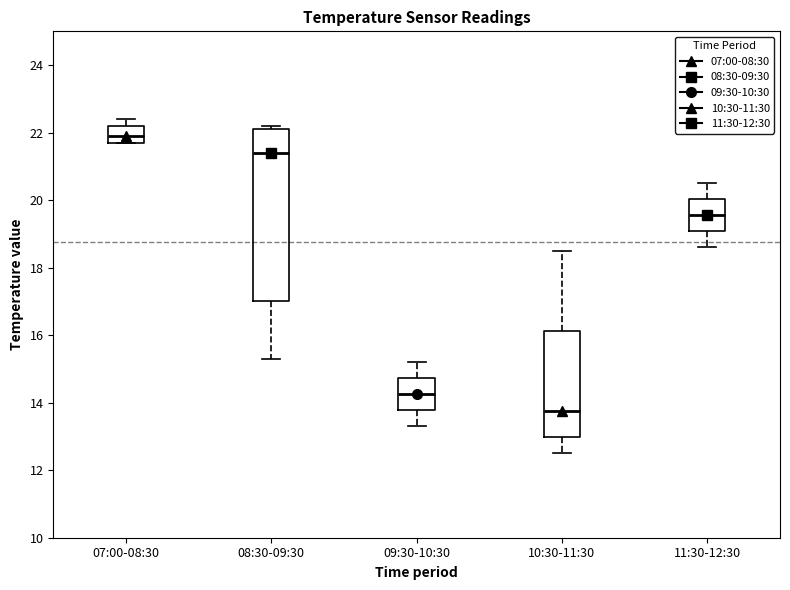

Where does the median line of the box for 08:30-09:30 sit on the y-axis? The values are not printed on the chart, so give them approximately, as read against the axis.

21.4